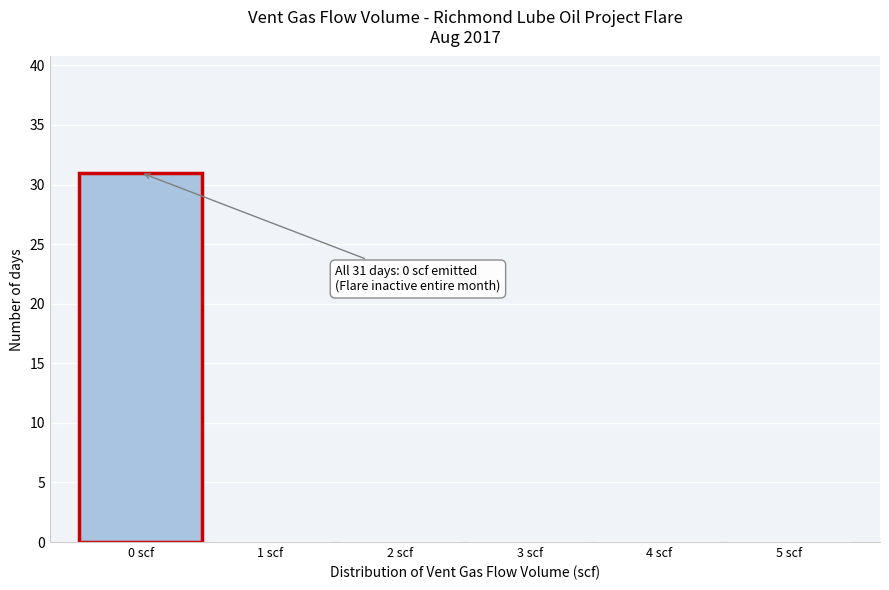

Over which range of the x-axis is the bar tallest?

-0.5 to 0.5